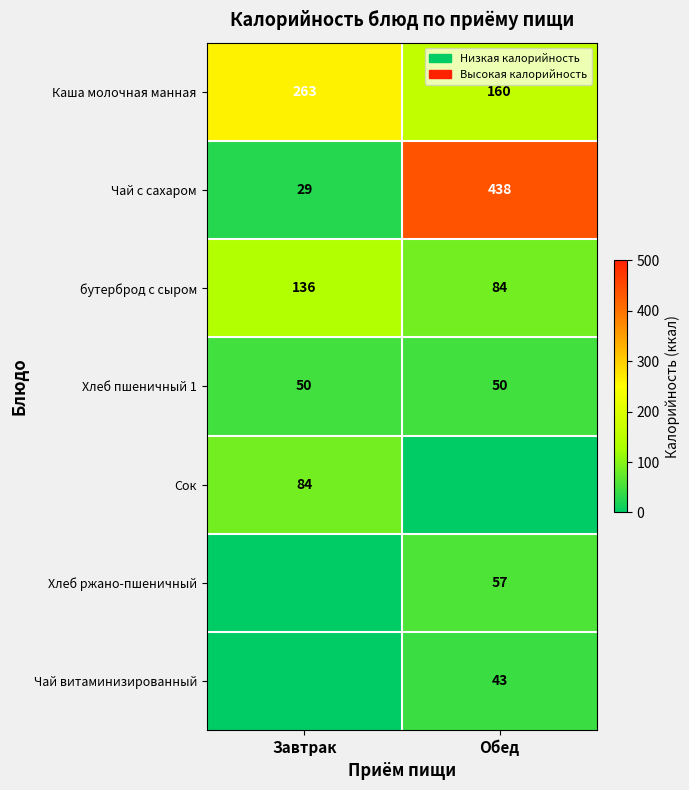

What is the difference between the highest and lowest values at Завтрак?

263